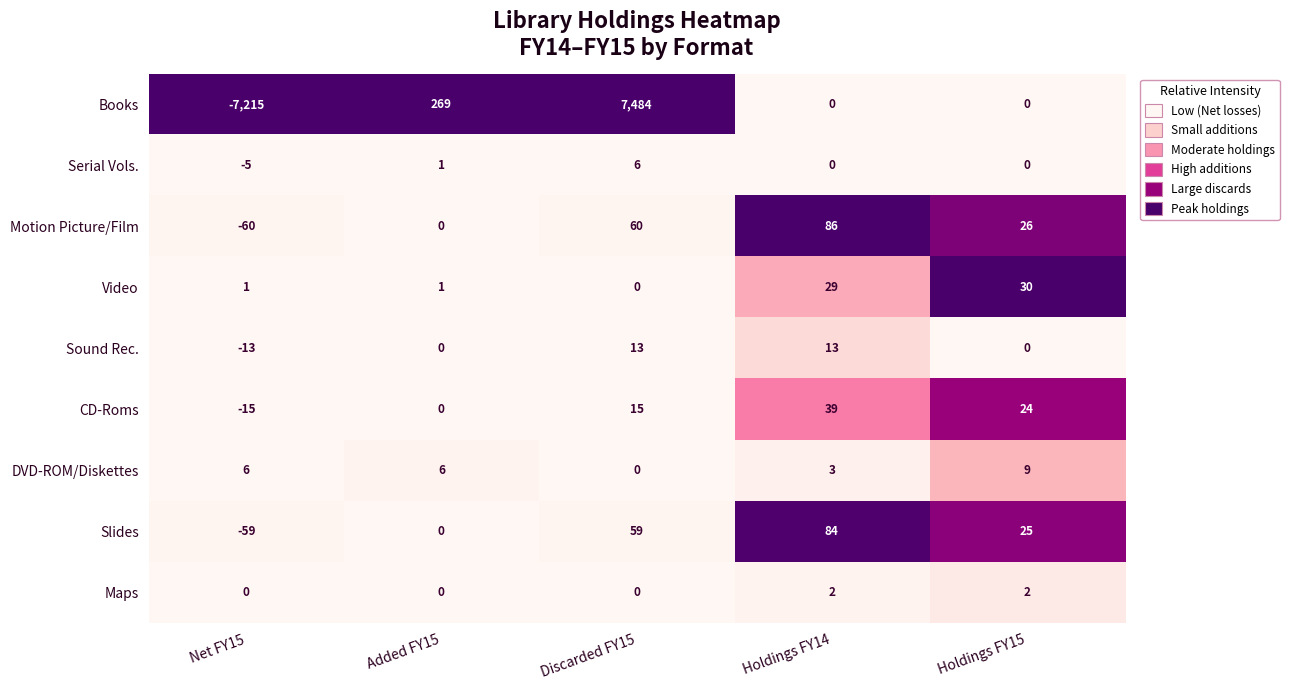

At how many categories does at least one series exceed 0?

5